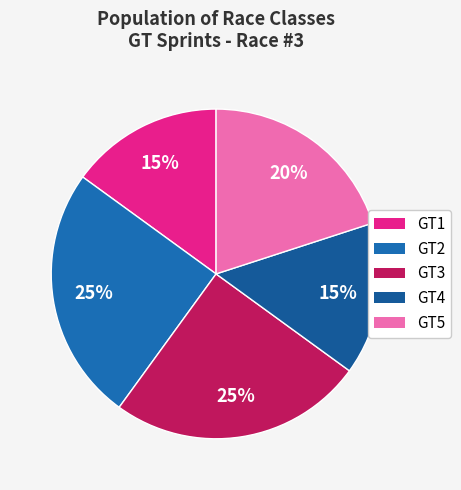

How many segments does this pie chart have?

5